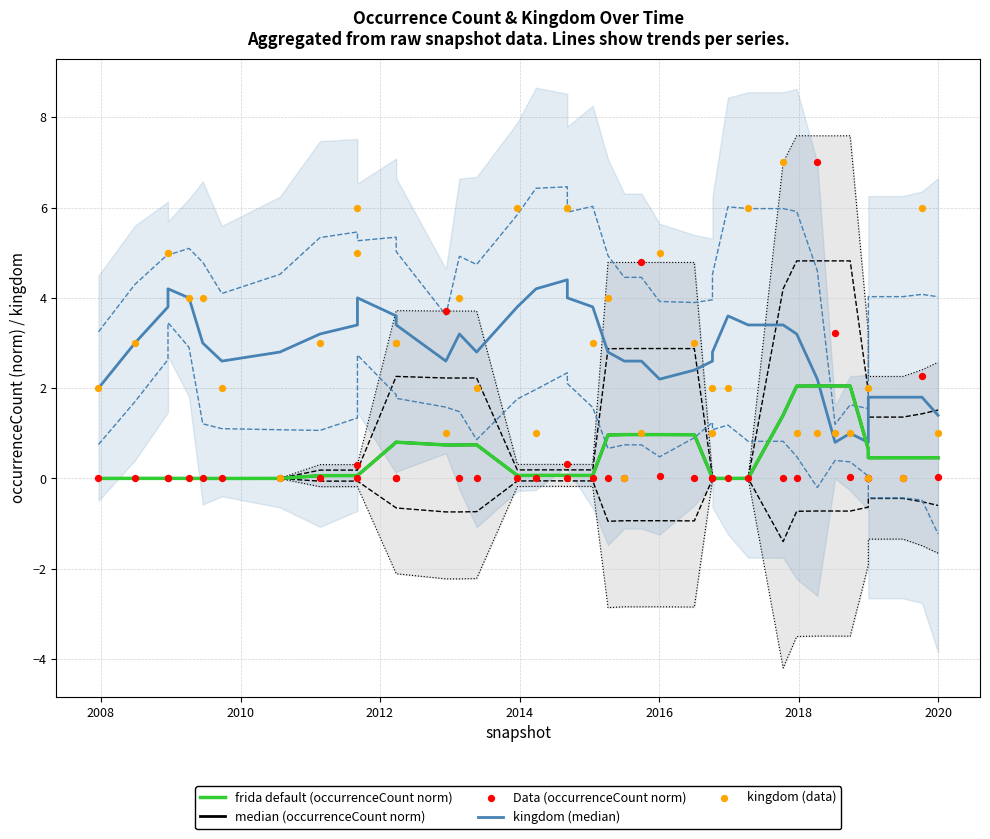

At how many categories does at least one series exceed 4?

14